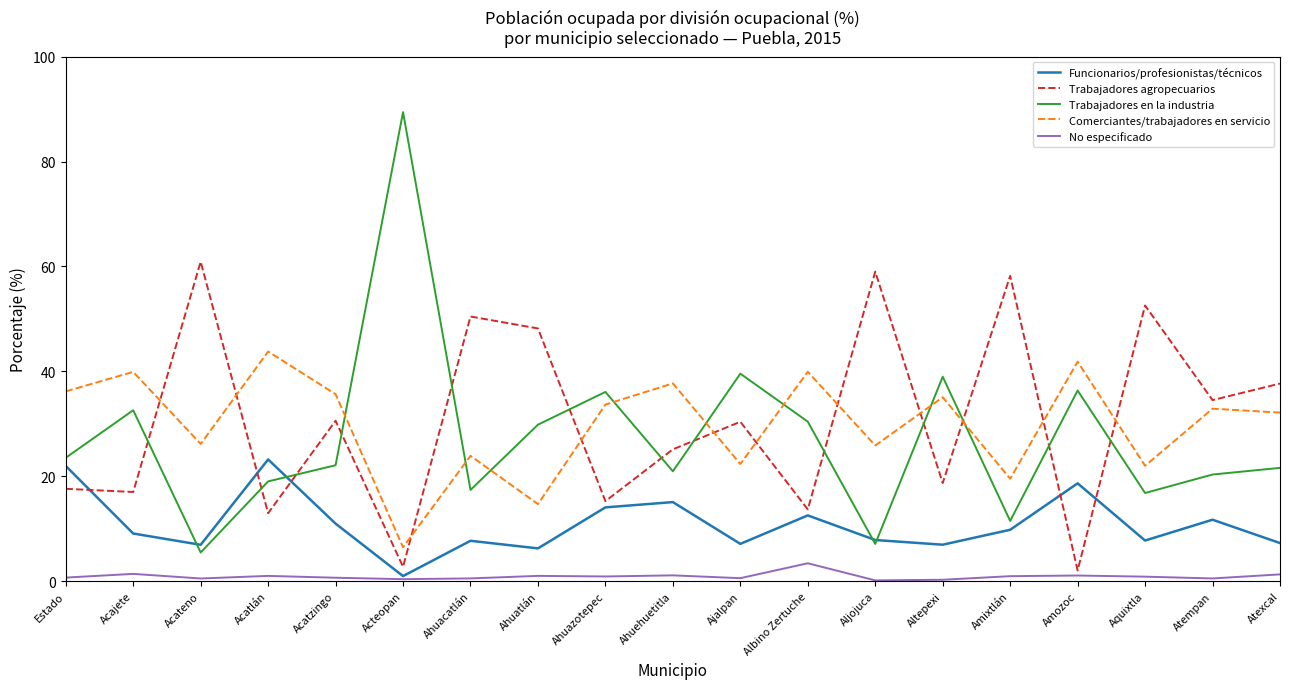

What is the difference between the maximum and second lowest values in the Trabajadores agropecuarios series?

58.2